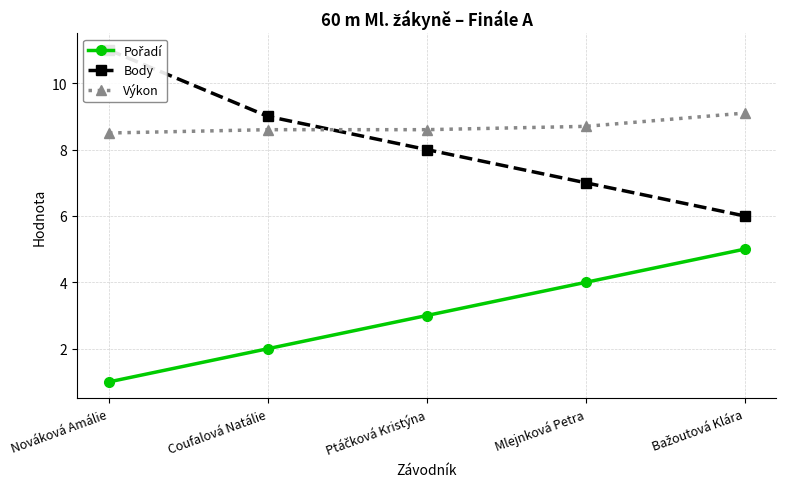

Reading left to right, transcribe all the data shown in this chart.

Pořadí: 1.0	2.0	3.0	4.0	5.0
Body: 11.0	9.0	8.0	7.0	6.0
Výkon: 8.5	8.6	8.6	8.7	9.1